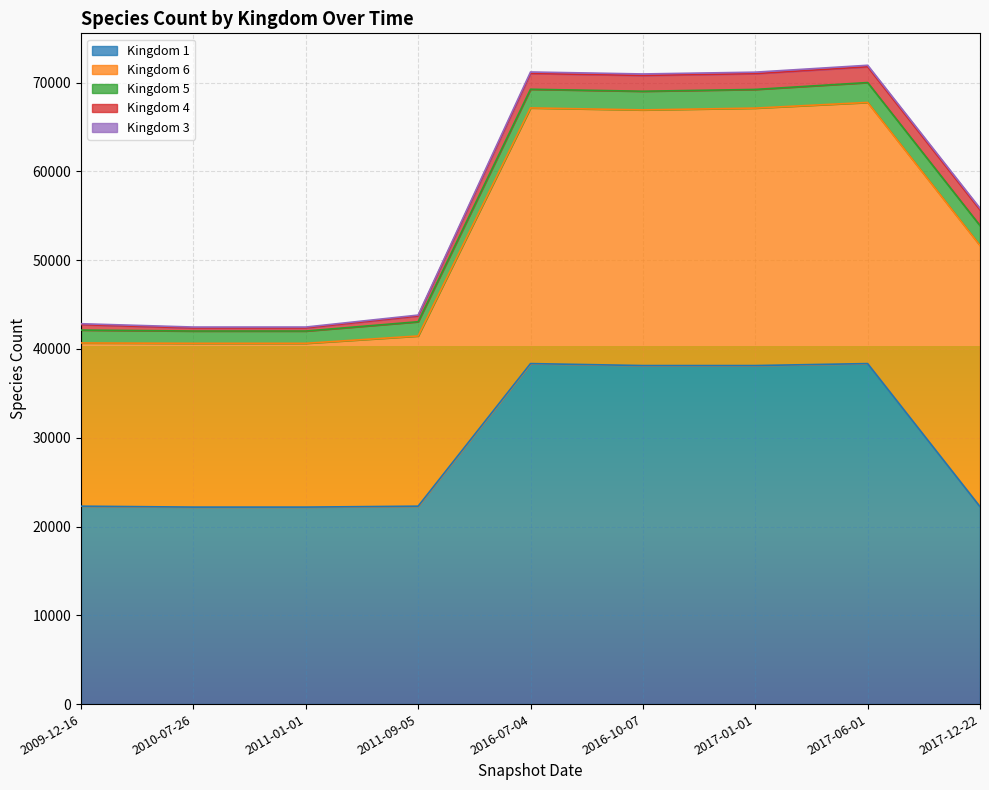

What is the difference between the second highest and minimum values in the kingdom_4 series?

1433